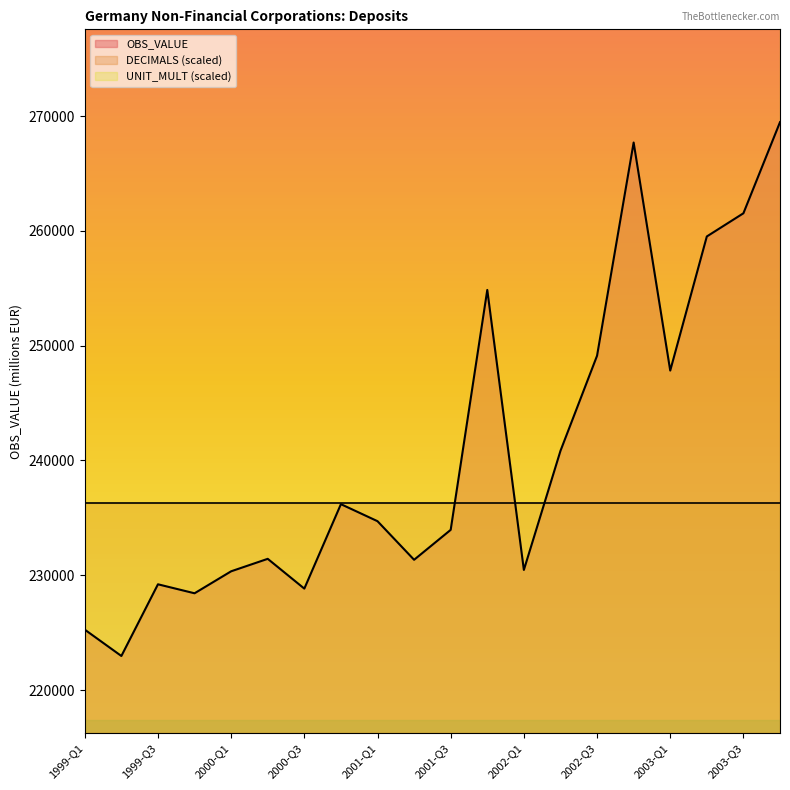

Which has a higher value, 2000-Q1 or 1999-Q2?

2000-Q1